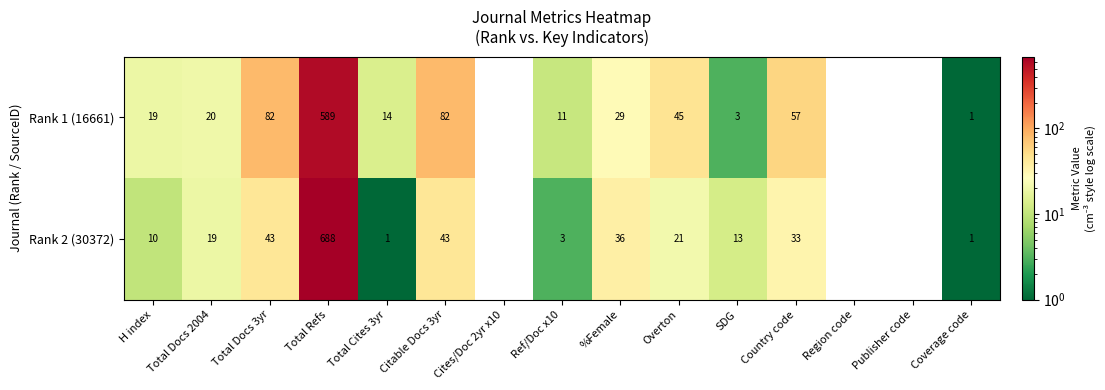

At how many categories does at least one series exceed 150?

1